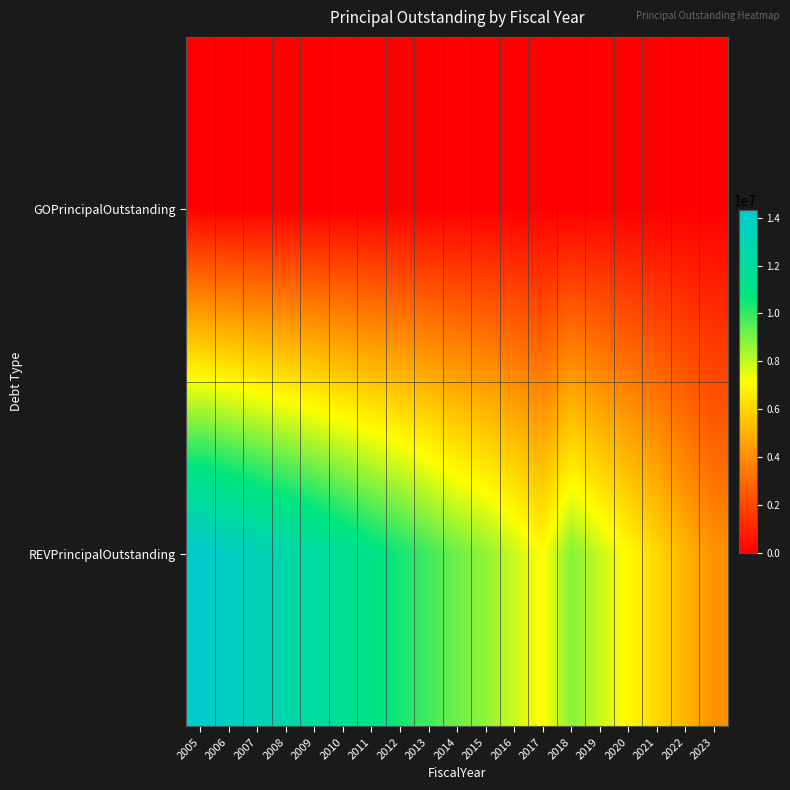

What is the total value across all series at 2007?

13280000